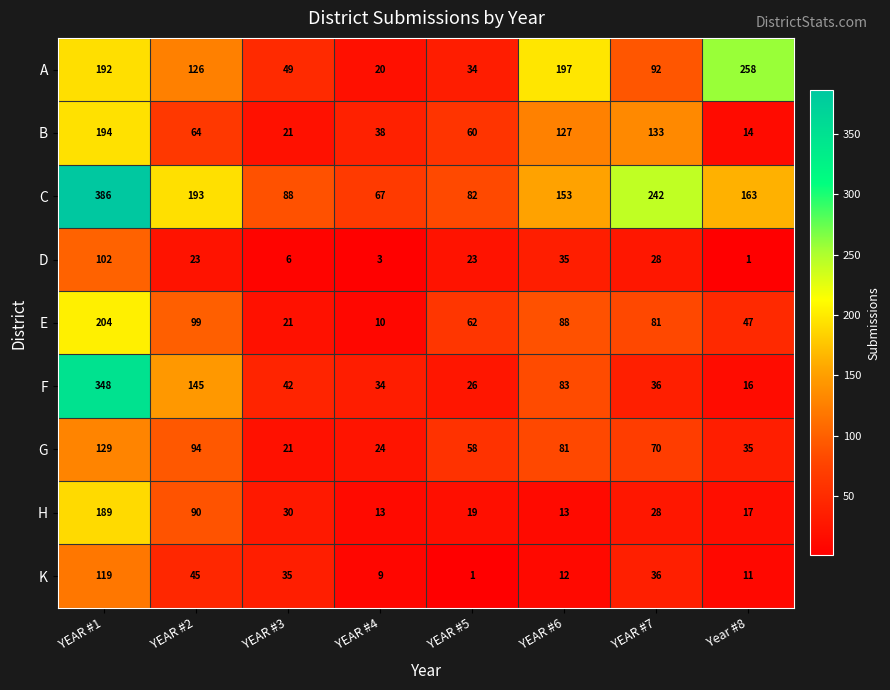

What is the difference between the highest and lowest values at YEAR #3?

82